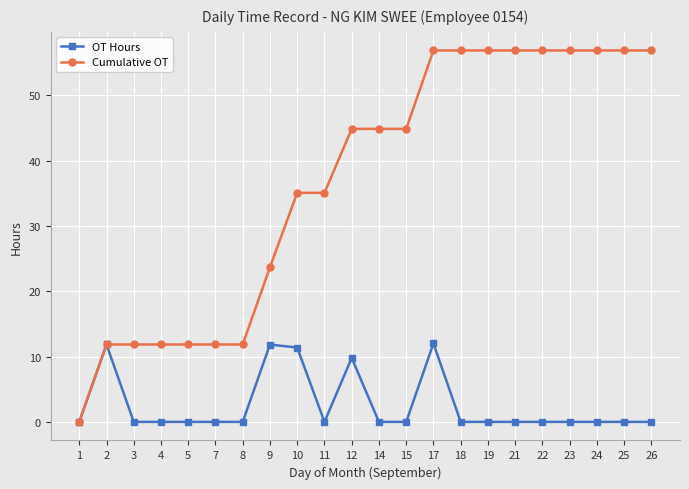

The OT Hours series shows 0.0 at 25. True or false?

True